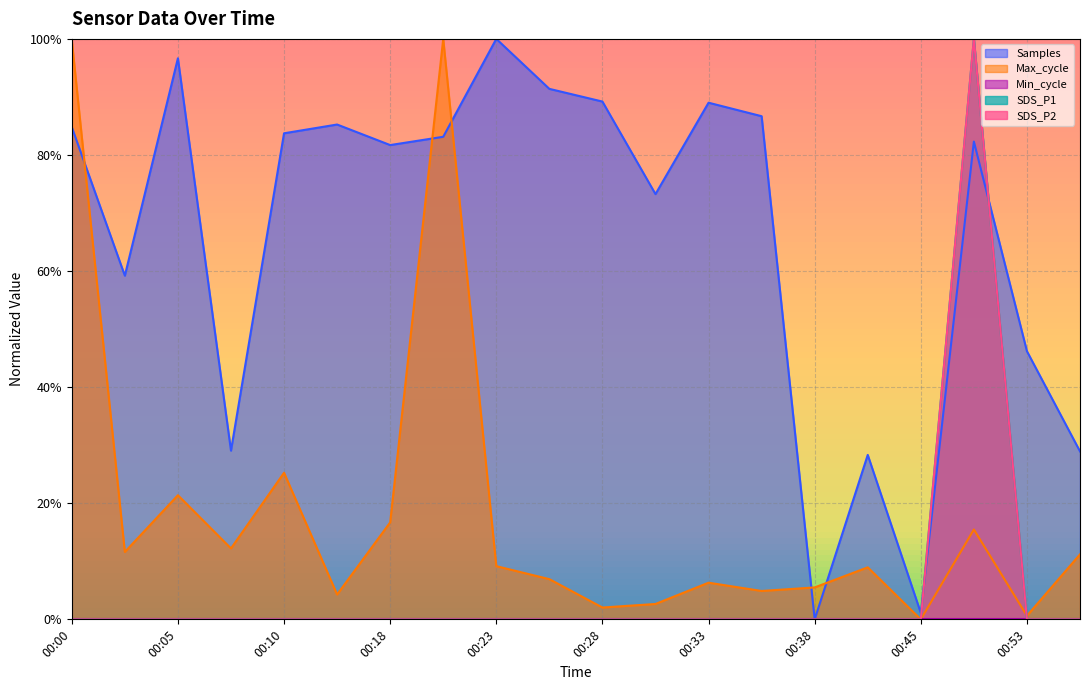

Does the chart have visible grid lines?

Yes